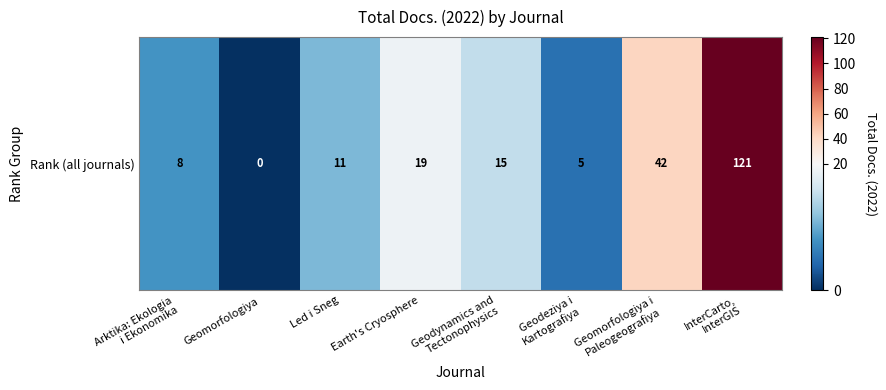

What is the sum of the values at Geodynamics and
Tectonophysics and Arktika: Ekologia
i Ekonomika?

23